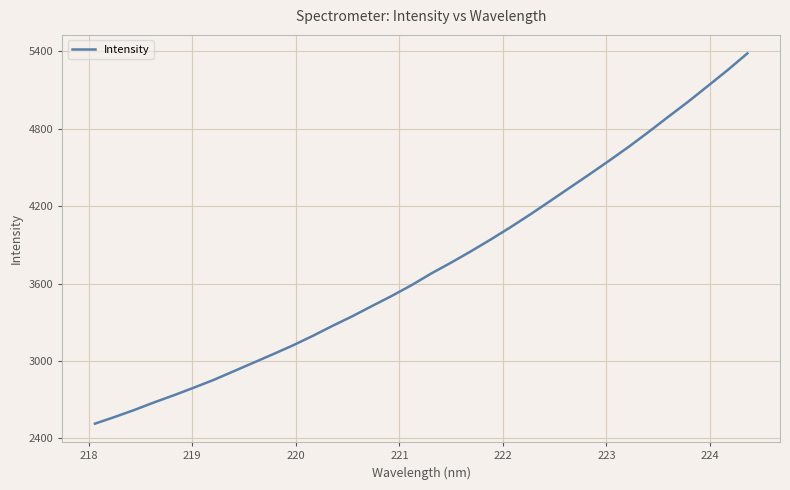

Does the chart display data point markers on the line(s)?

No